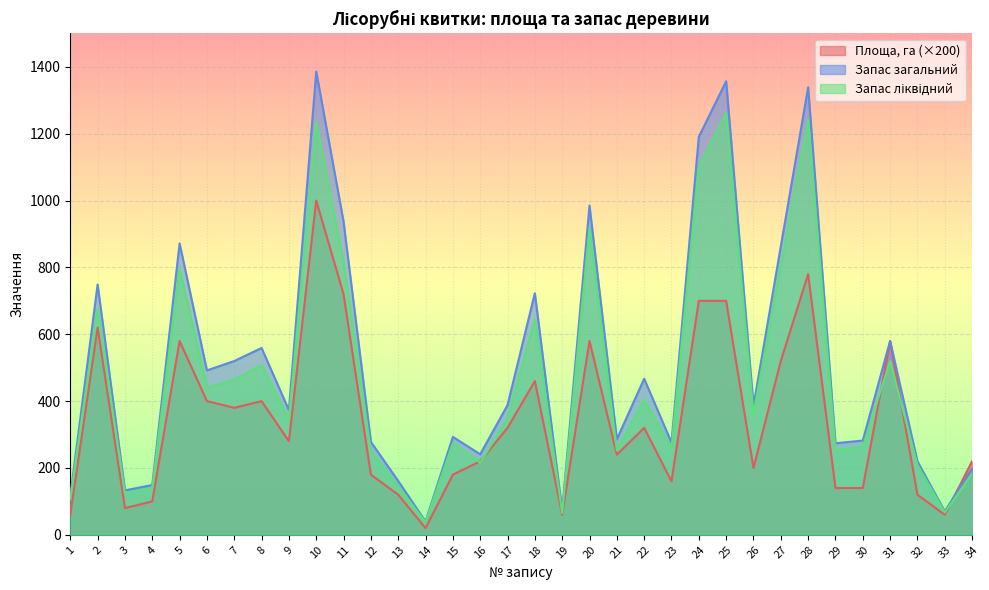

What is the difference between the maximum and second lowest values in the Площа, га series?

940.0